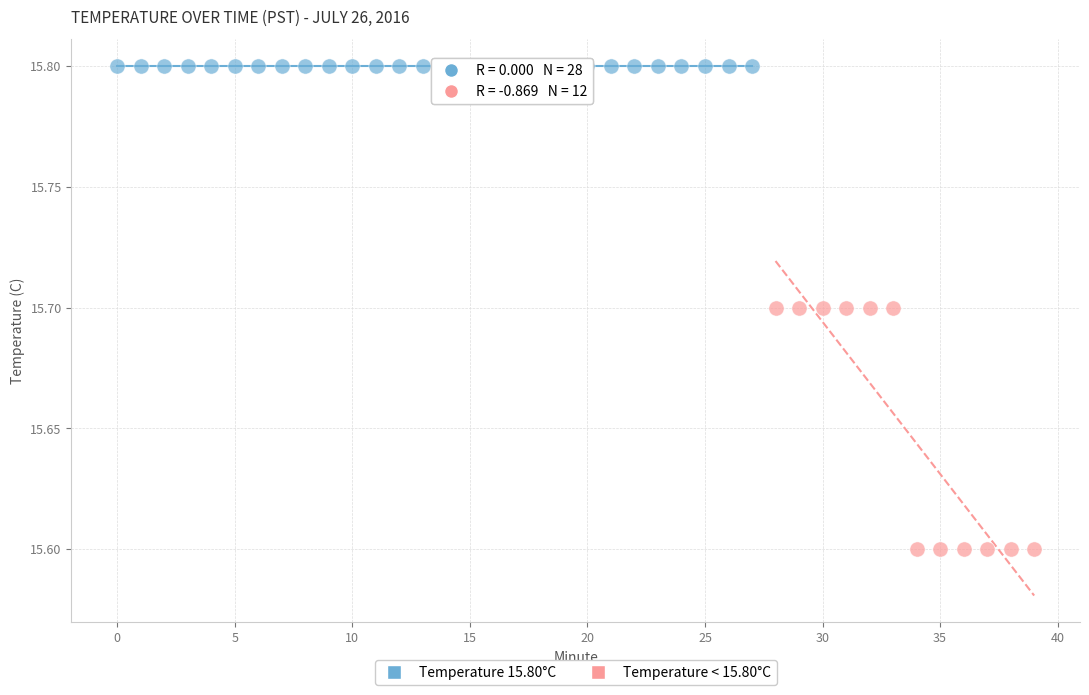

Which series contains the lowest Y value?

Temperature < 15.80°C